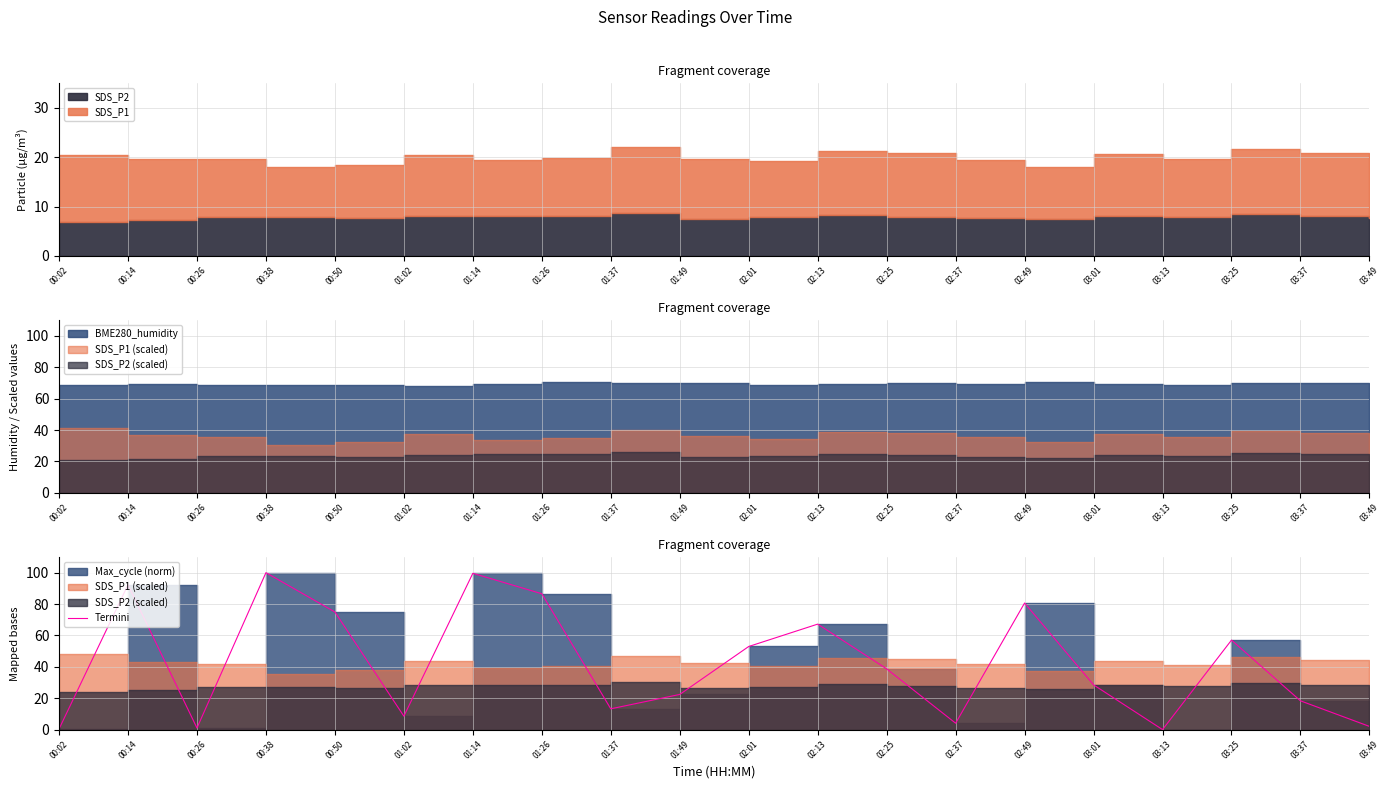

How many interior local peaks (higher than both neighbors) does the data have?

6